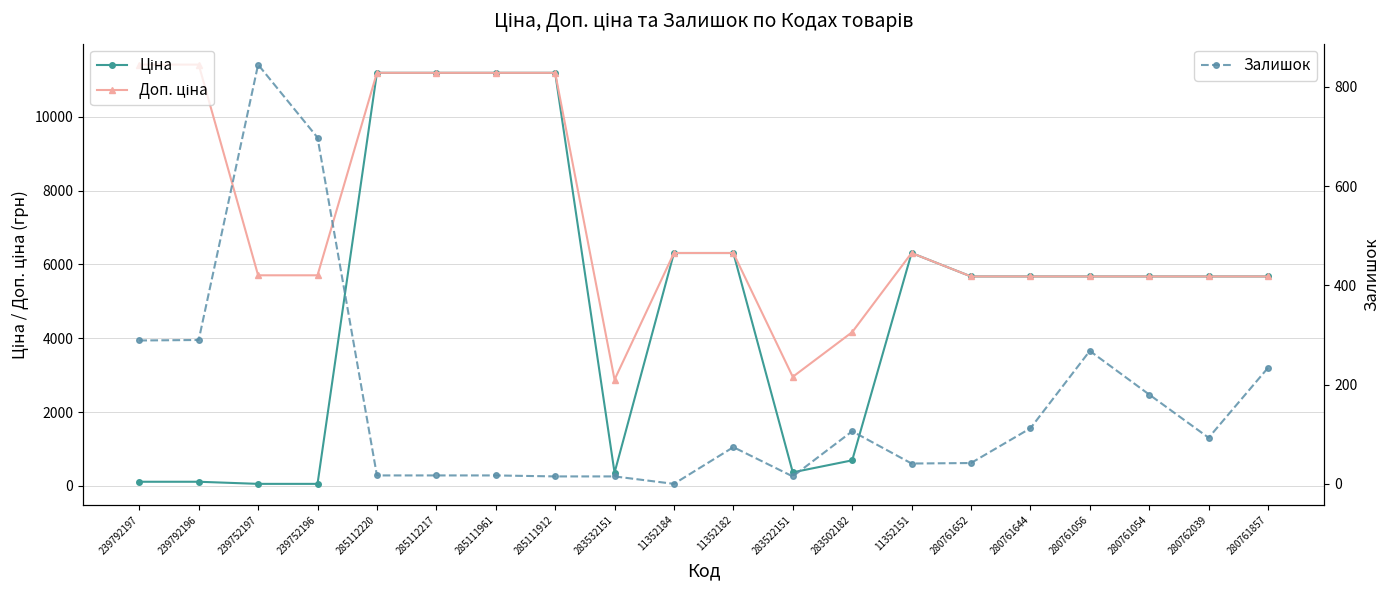

At how many categories does at least one series exceed 8792?

6